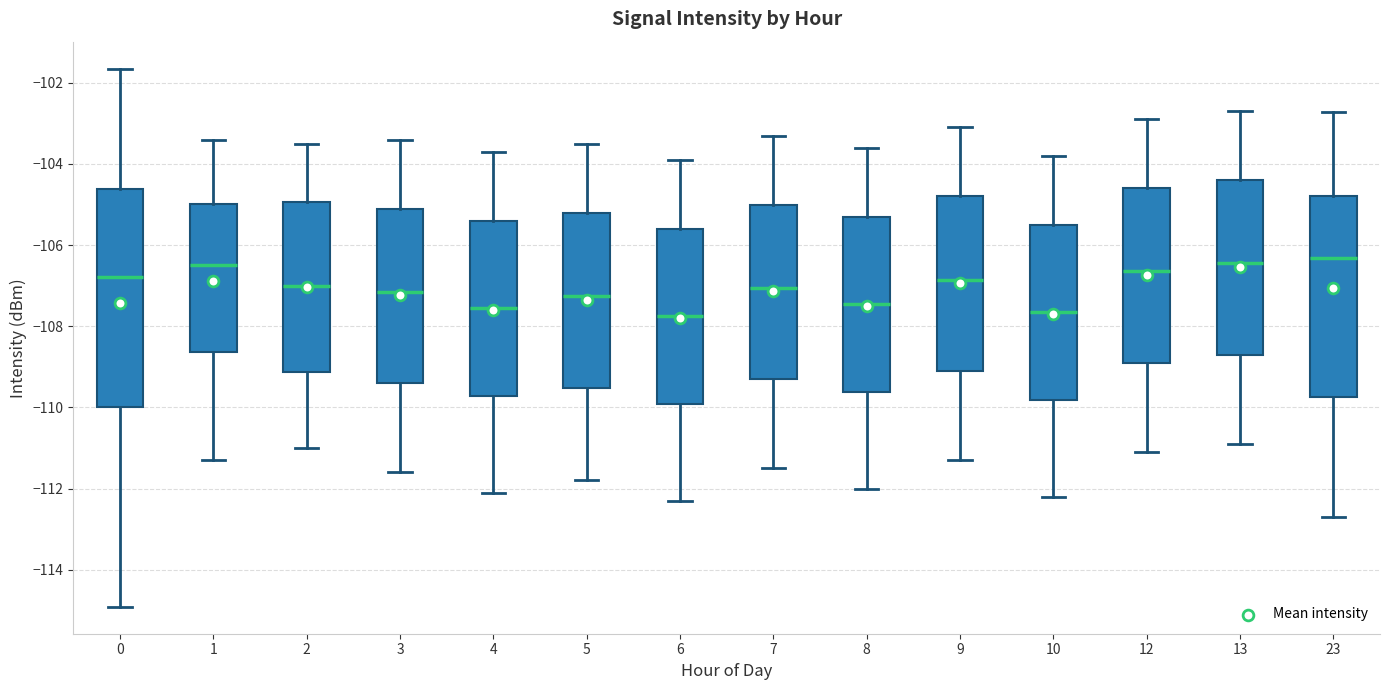

Where is the upper edge of the box at x = 6 on the y-axis? The values are not printed on the chart, so give them approximately, as read against the axis.

-105.6